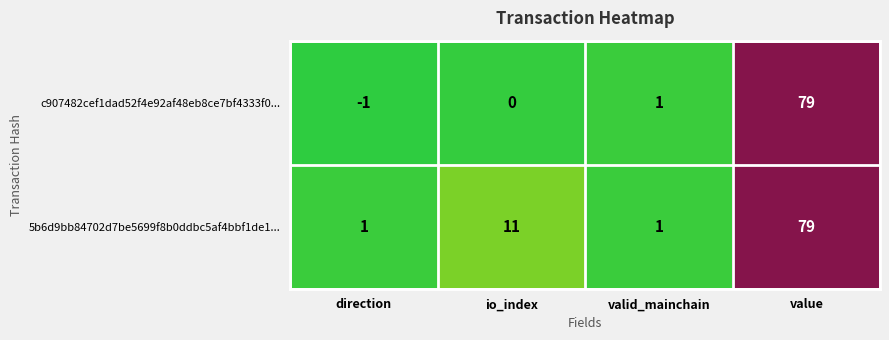

Reading left to right, transcribe all the data shown in this chart.

c907482cef1dad52f4e92af48eb8ce7bf4333f0...: direction=-1	io_index=0	valid_mainchain=1	value=79
5b6d9bb84702d7be5699f8b0ddbc5af4bbf1de1...: direction=1	io_index=11	valid_mainchain=1	value=79